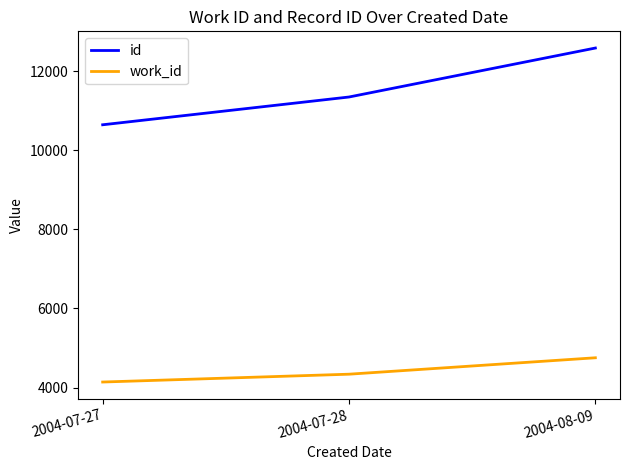

Which label corresponds to the largest value in the chart?

2004-08-09